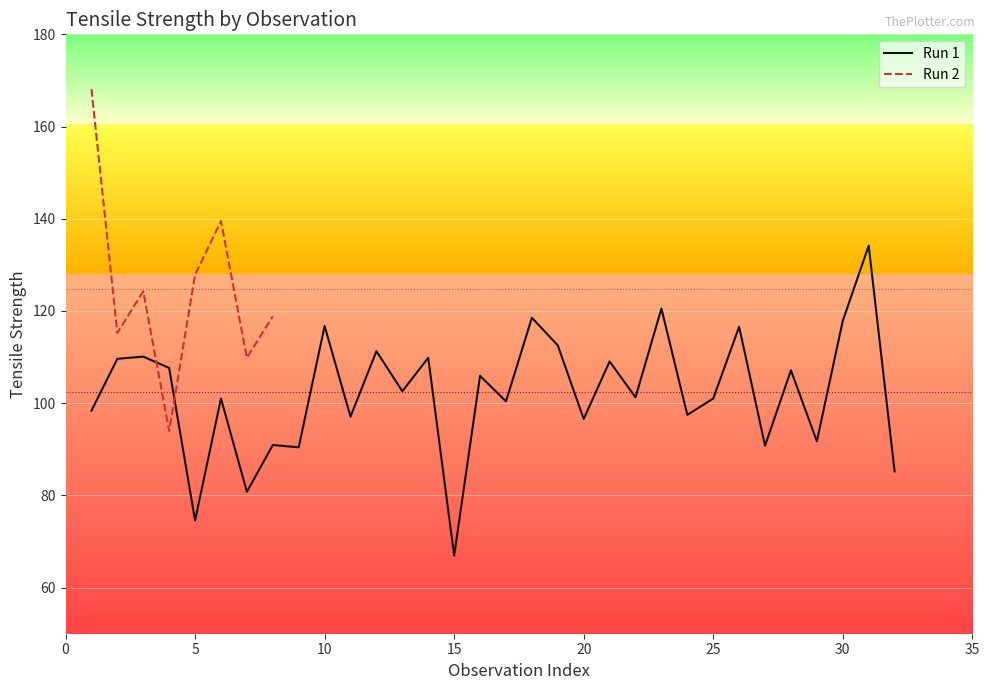

What is the difference between the maximum and minimum values?

67.2